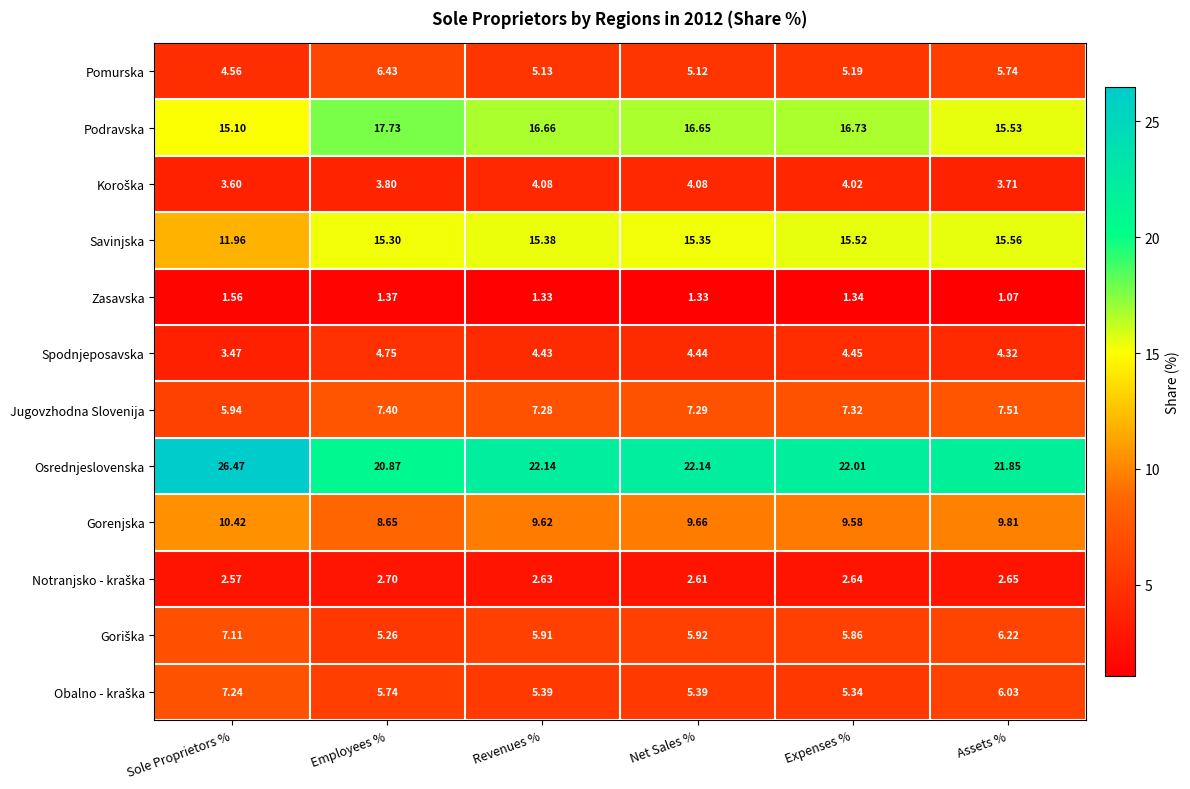

Between Employees % and Net Sales %, which series saw the biggest shift?

Pomurska